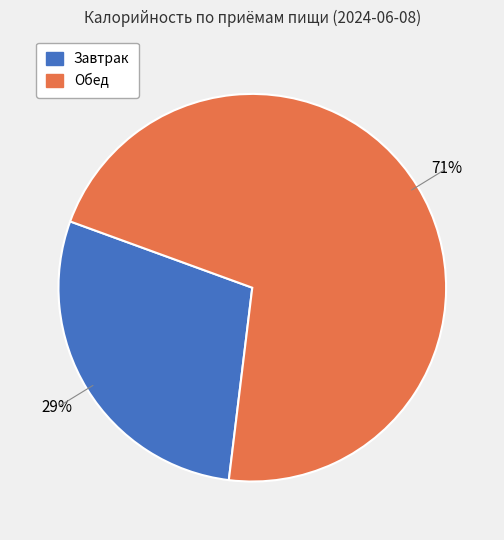

To the nearest percent, what percentage of the pie is Завтрак?

29%